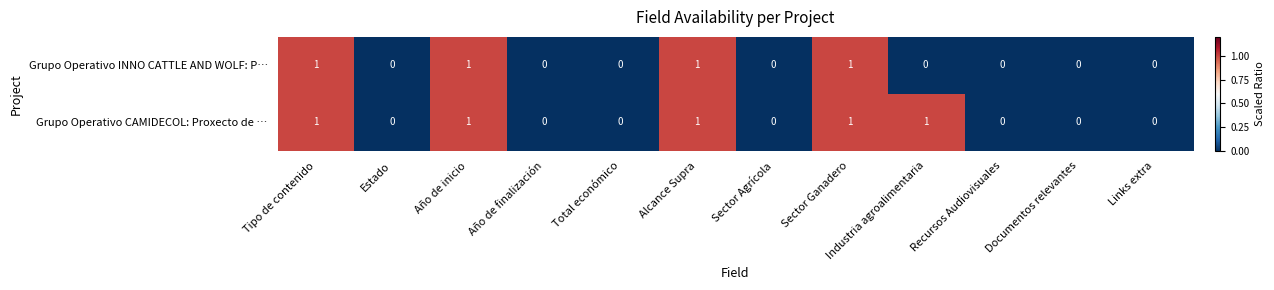

Is it true that Grupo Operativo CAMIDECOL: Proxecto de … equals 0 at Documentos relevantes?

True